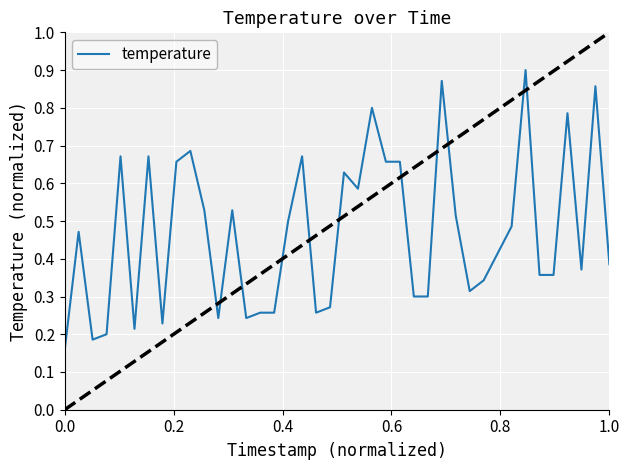

How many lines are shown in the chart?

1